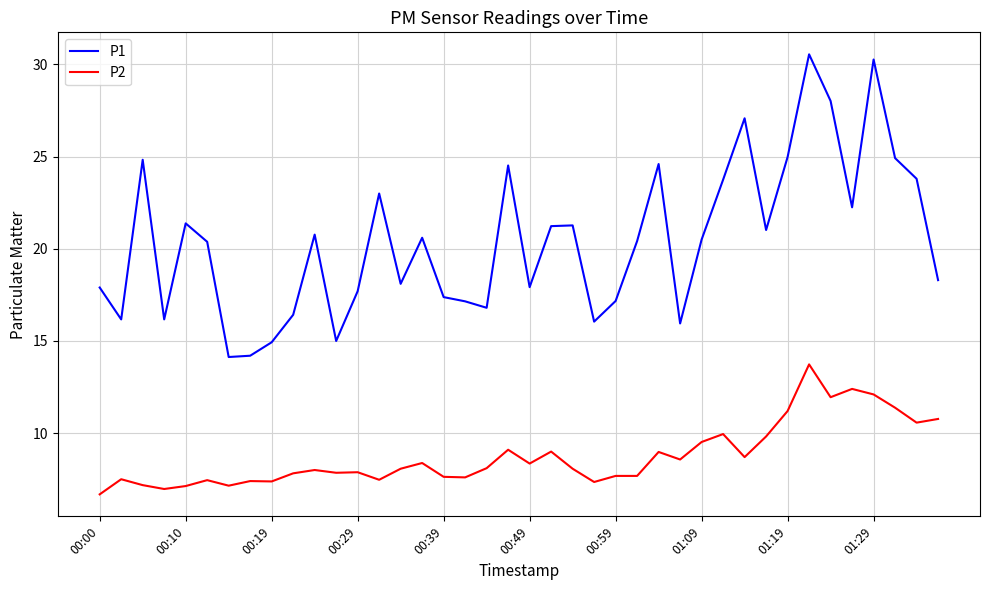

What is the sum of all P1 values?

817.6